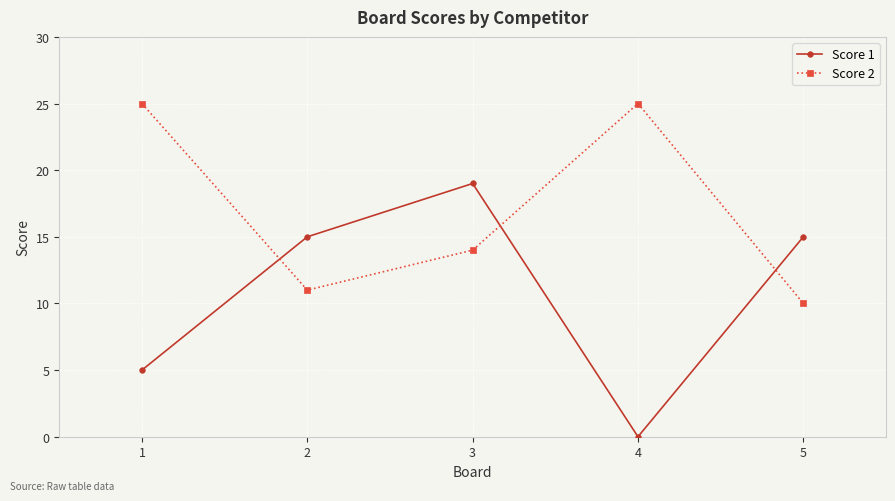

How many categories are shown in the chart?

5